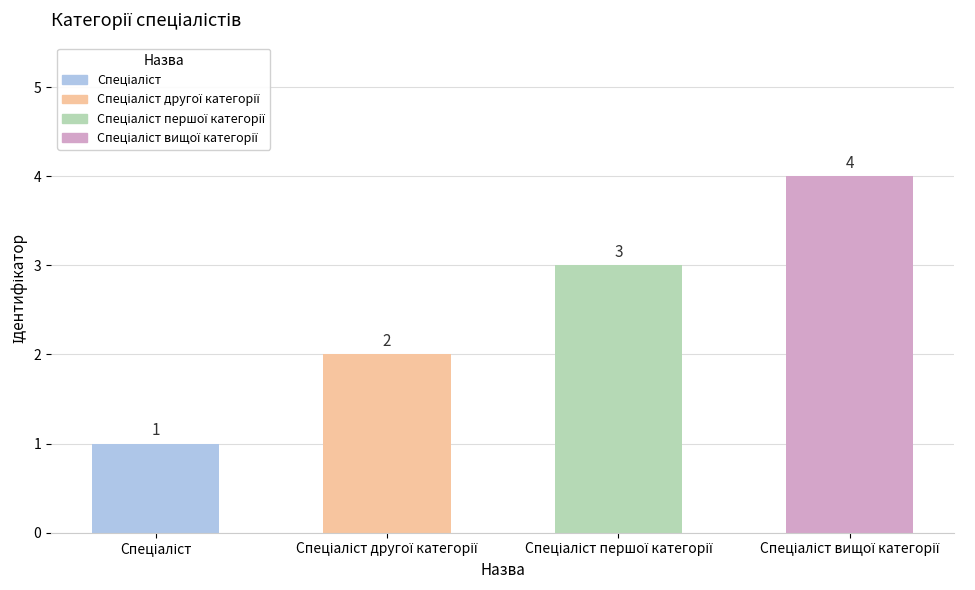

What is the value of the 1st bar from the left?

1